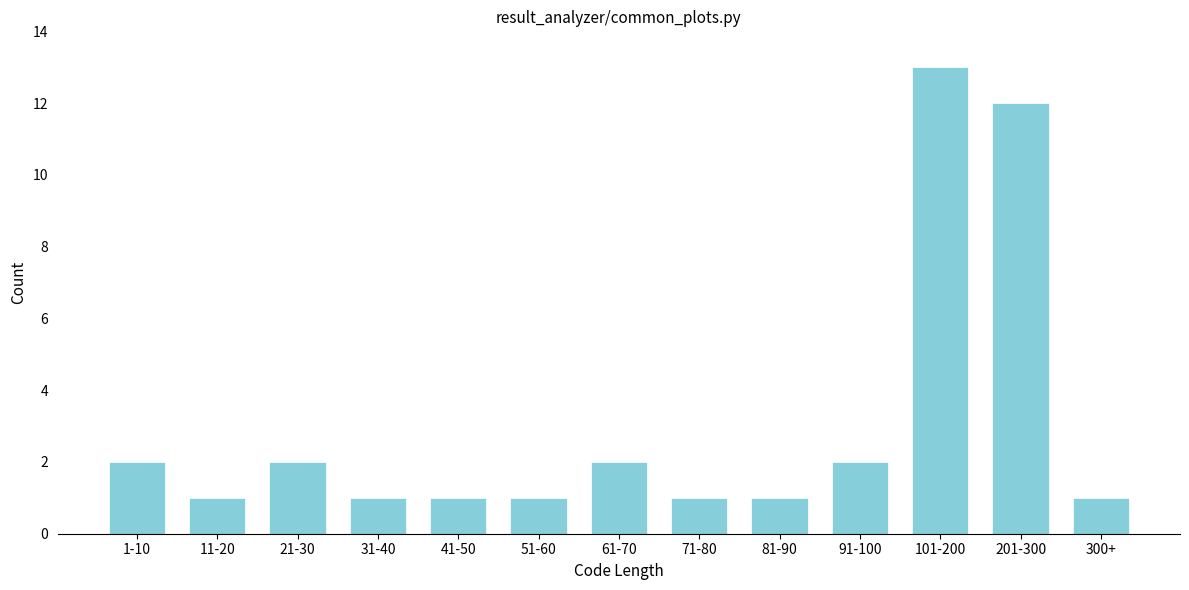

Reading left to right, list all the values displayed in this chart.

1-10=2	11-20=1	21-30=2	31-40=1	41-50=1	51-60=1	61-70=2	71-80=1	81-90=1	91-100=2	101-200=13	201-300=12	300+=1